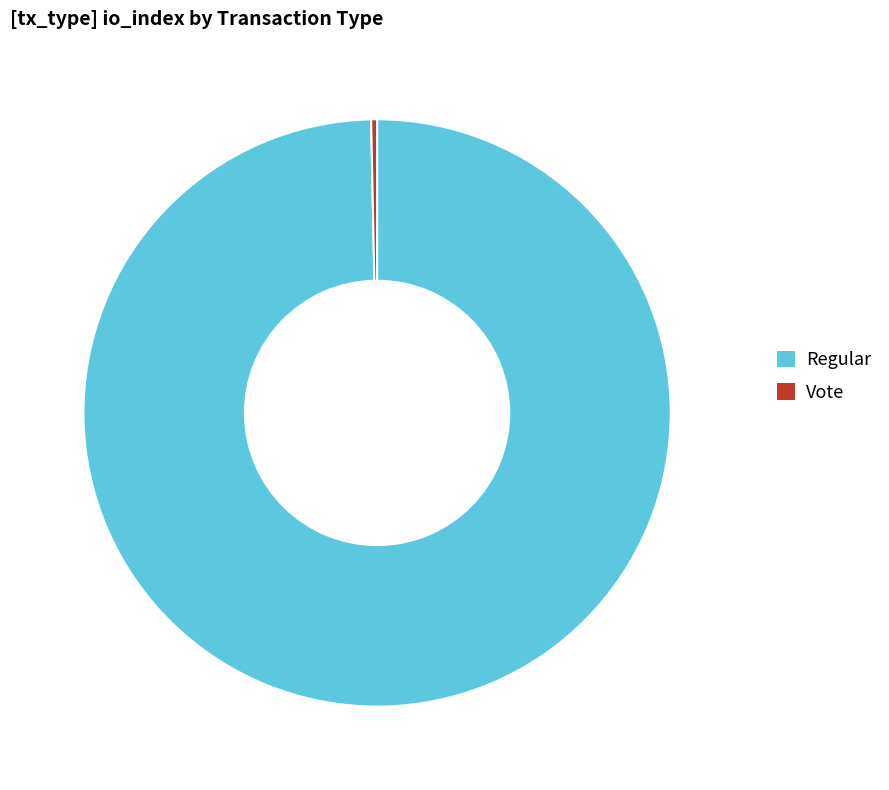

Count the number of slices in the pie.

2